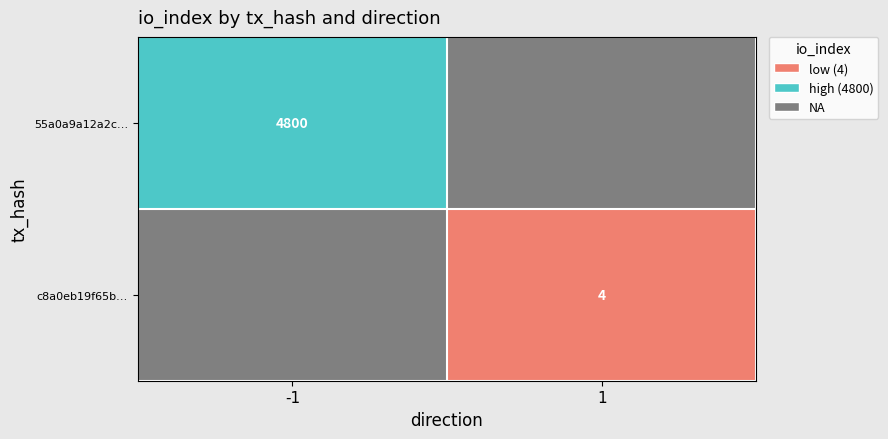

What is the minimum value shown in the chart?

4.0